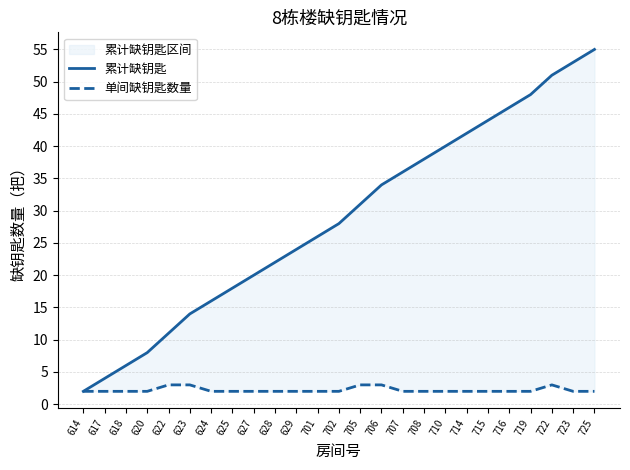

Where is 累计缺钥匙 nearest to the value 28?

702